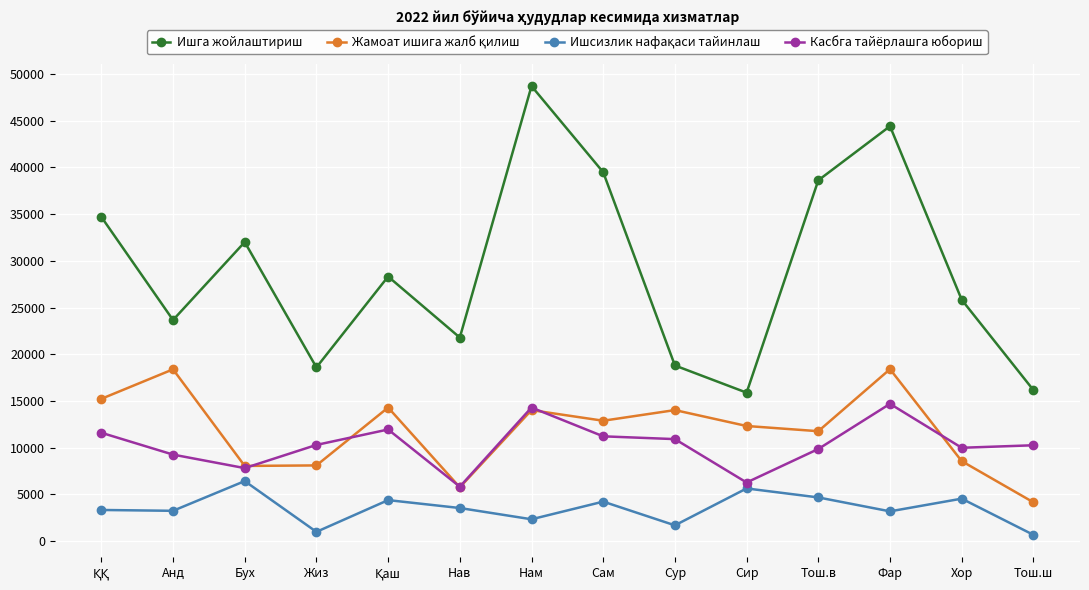

At which label is Ишга жойлаштириш closest to 32297?

Бух